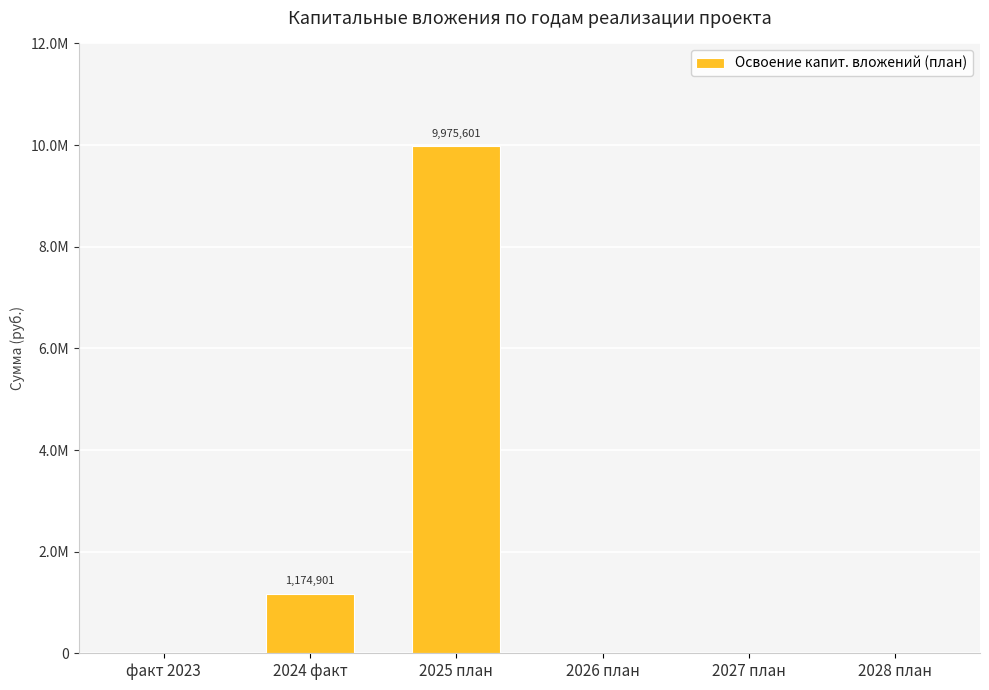

Rank the categories by value from lowest to highest.

факт 2023, 2026 план, 2027 план, 2028 план, 2024 факт, 2025 план